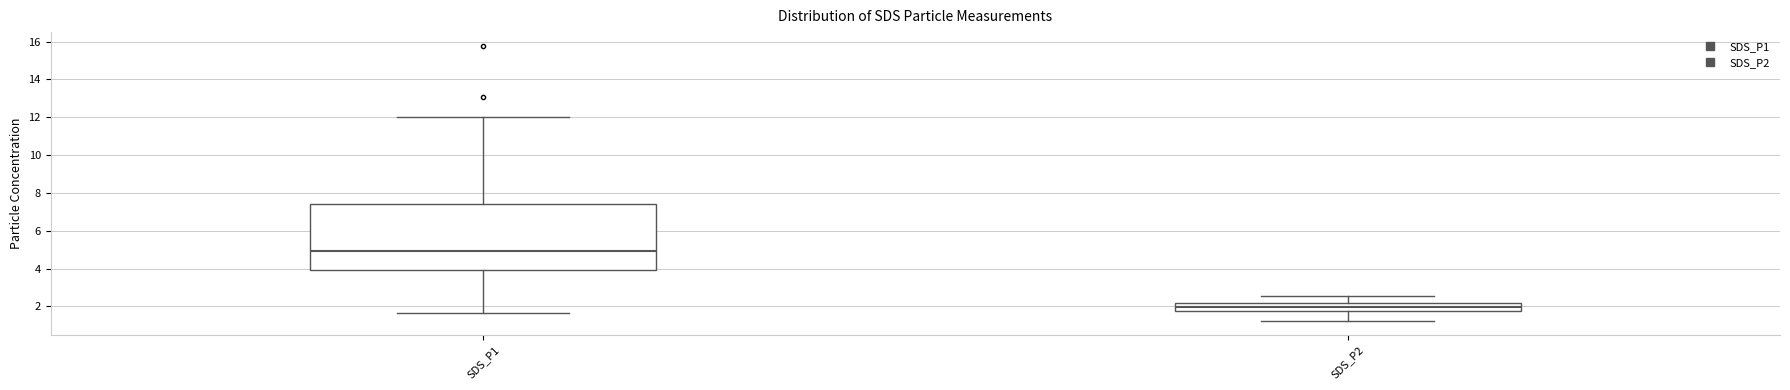

Which box is the tallest, from its lower edge to its upper edge?

SDS_P1